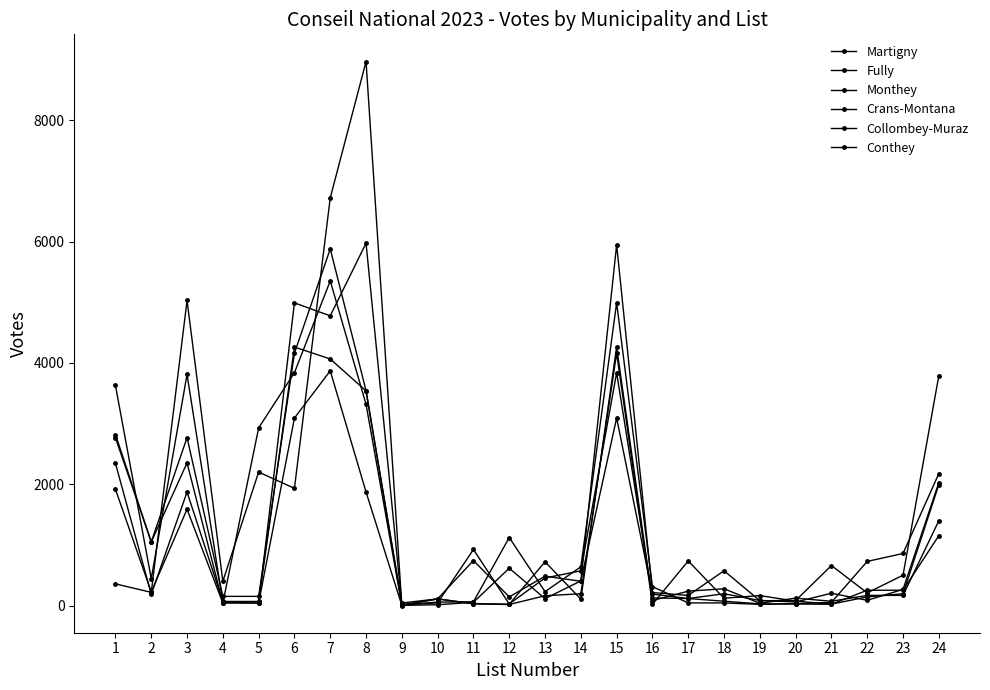

At which category is the sum across all series the highest?

7